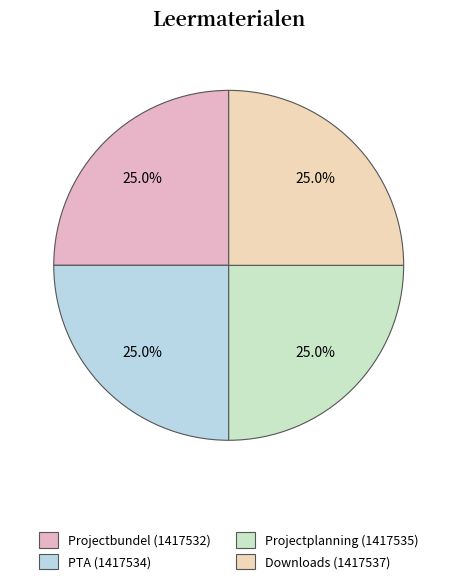

Which category has the biggest portion of the pie?

Downloads